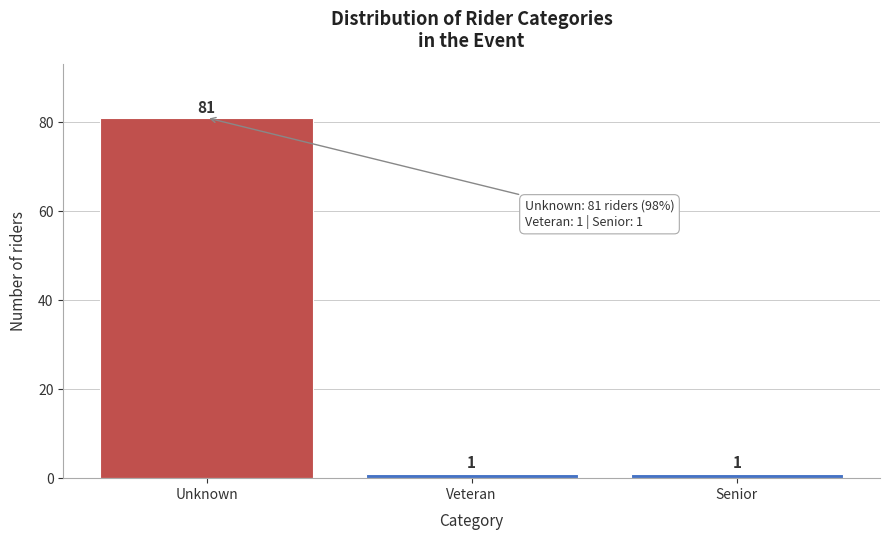

Reading left to right, list all the values displayed in this chart.

81	1	1